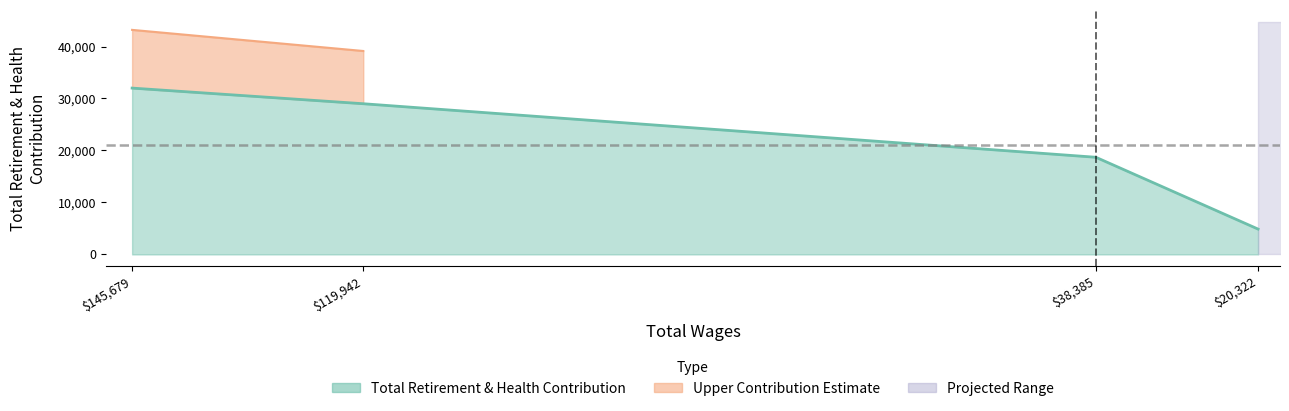

What is the ratio of the value at 119942.0 to the value at 145679.0?

0.9